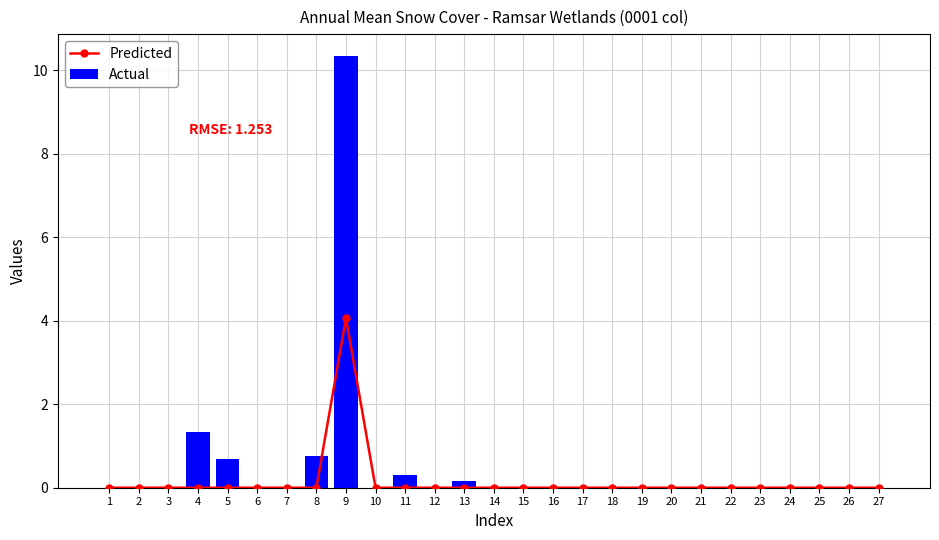

Which series has the largest total across all categories?

Actual